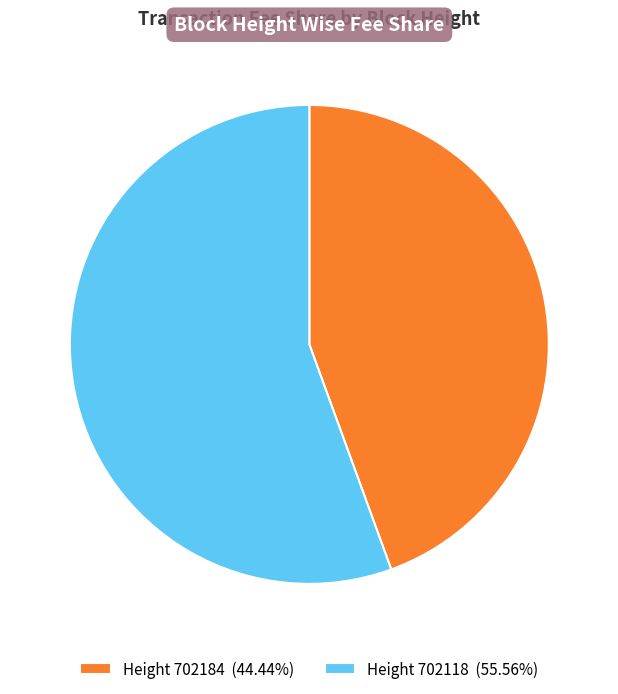

Does Height 702118 (55.56%) account for over 50% of the chart?

Yes